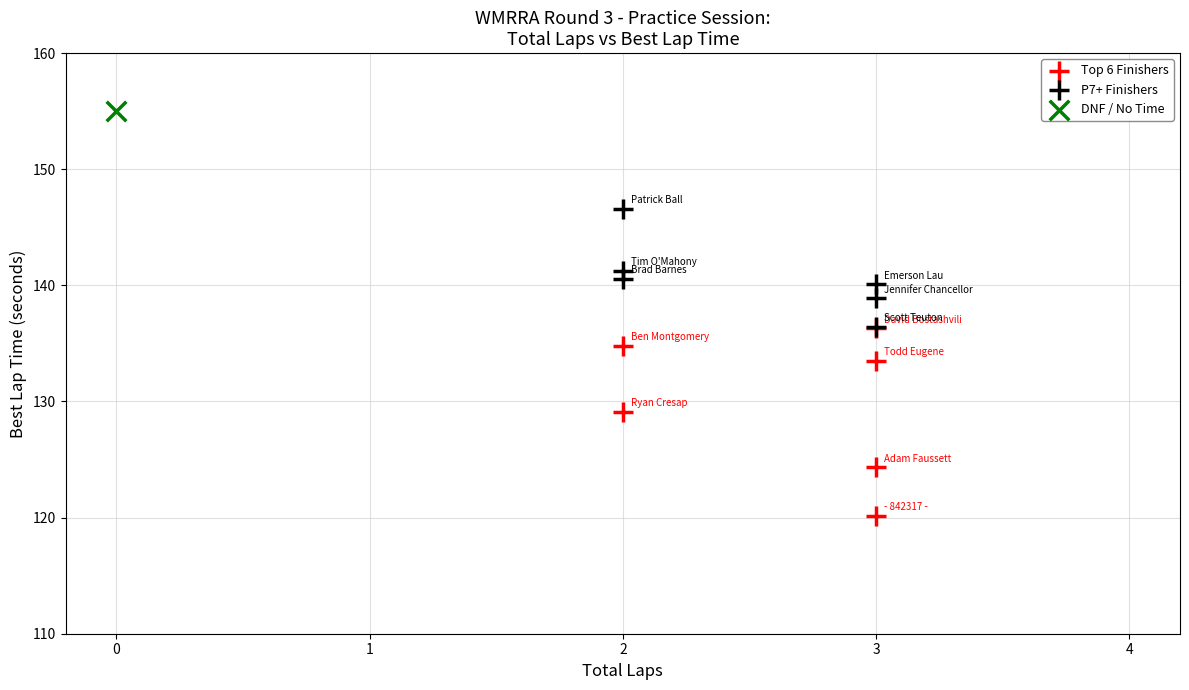

Which series reaches the maximum Y coordinate?

DNF / No Time